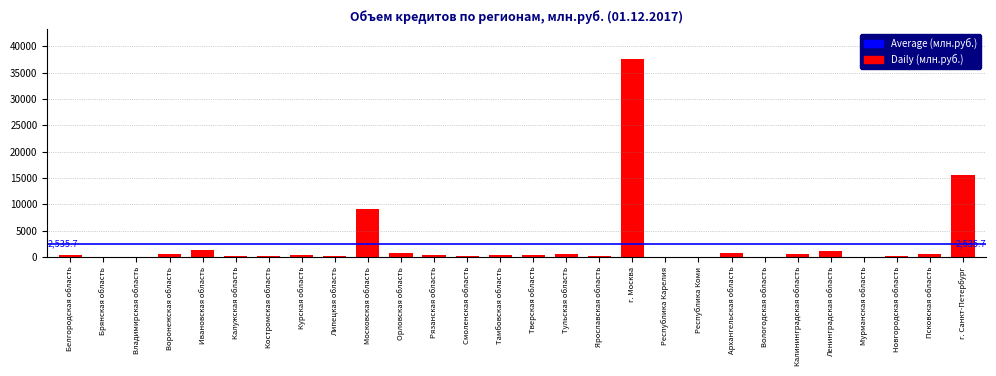

Which category has the highest value across all series?

г. Москва